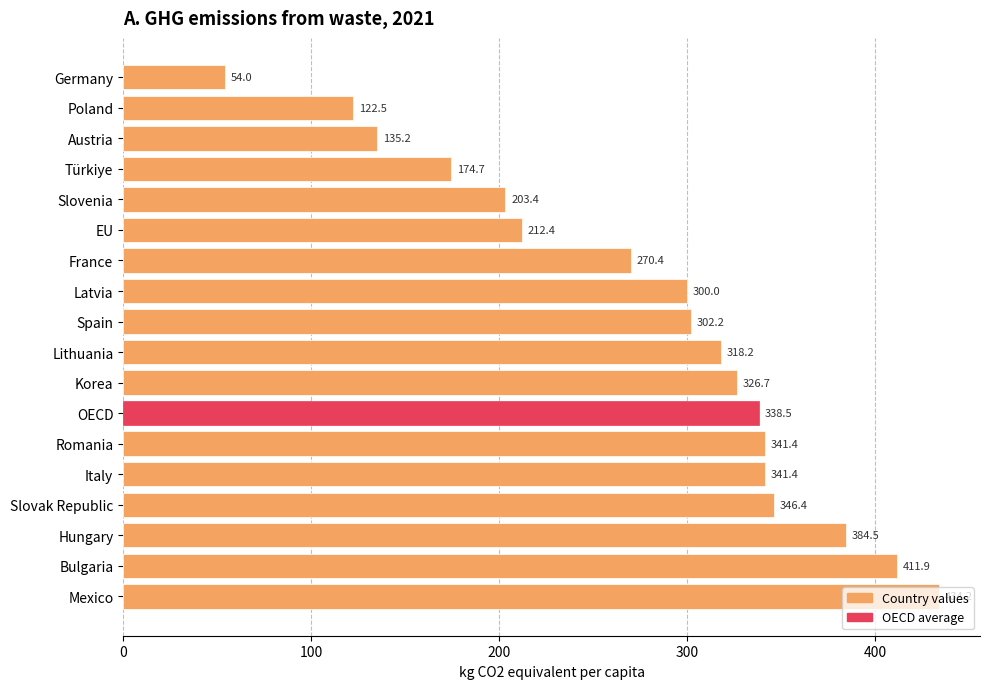

What is the average value?

278.8